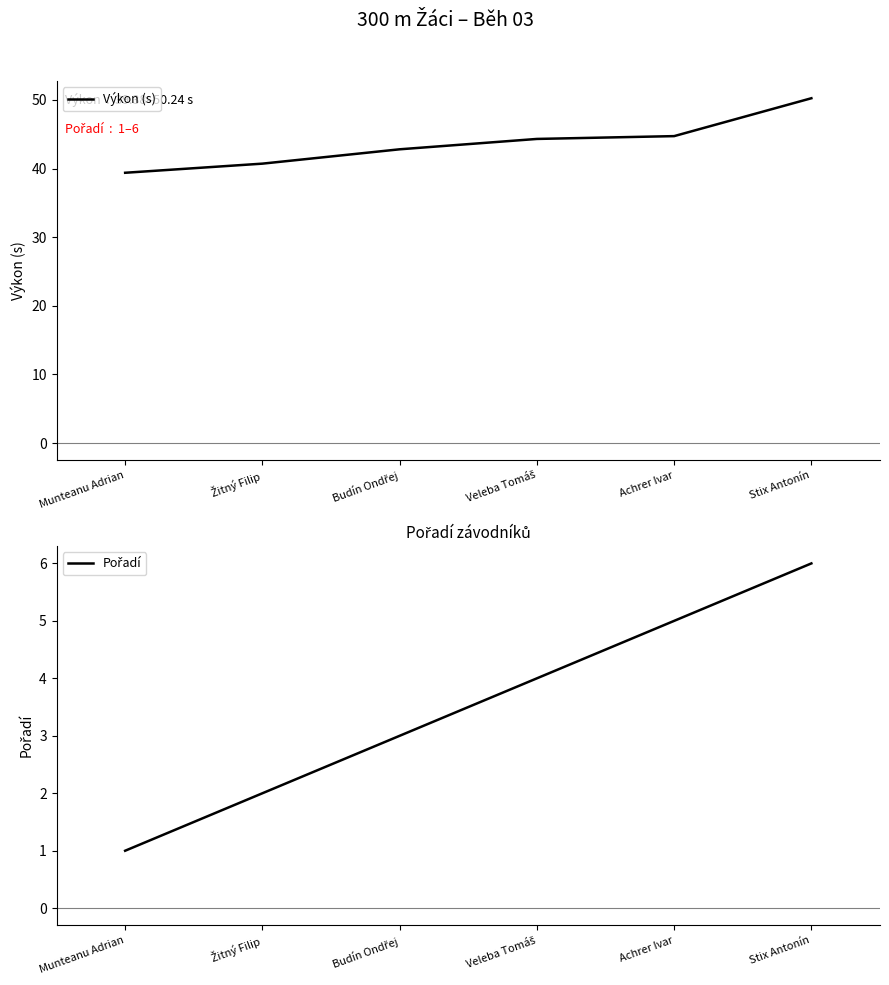

The Výkon (s) series shows 39.4 at Munteanu Adrian. True or false?

True